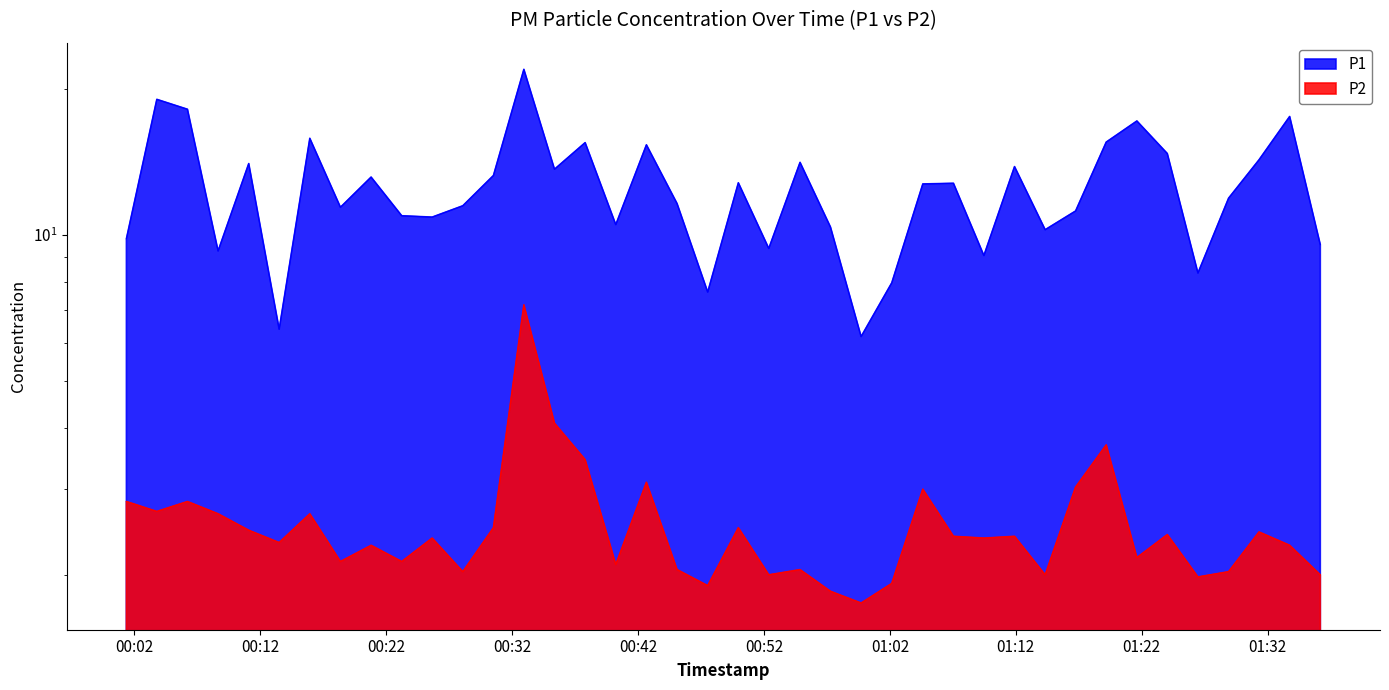

The value of P2 at 2024-01-27T00:37:48 is 5.8. True or false?

False